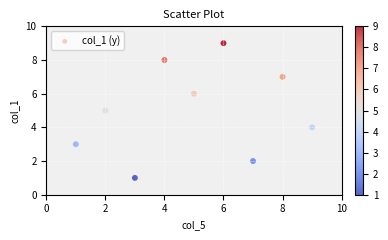

What is the average Y value?

5